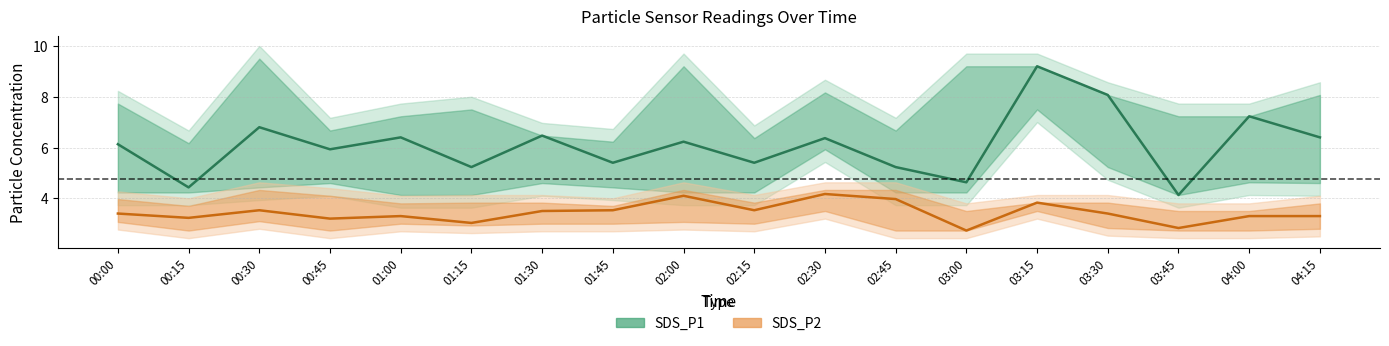

Which series has the largest range (max minus min)?

SDS_P1